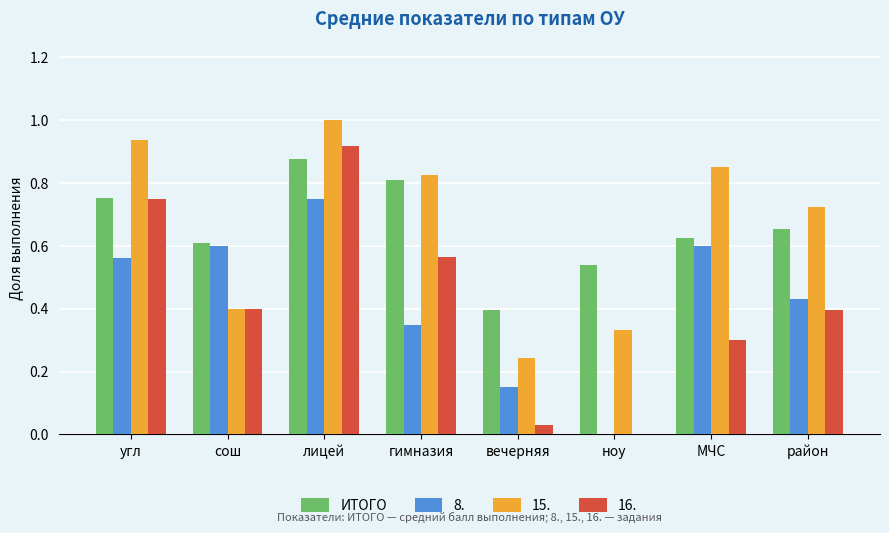

What is the sum of all 16. values?

3.4